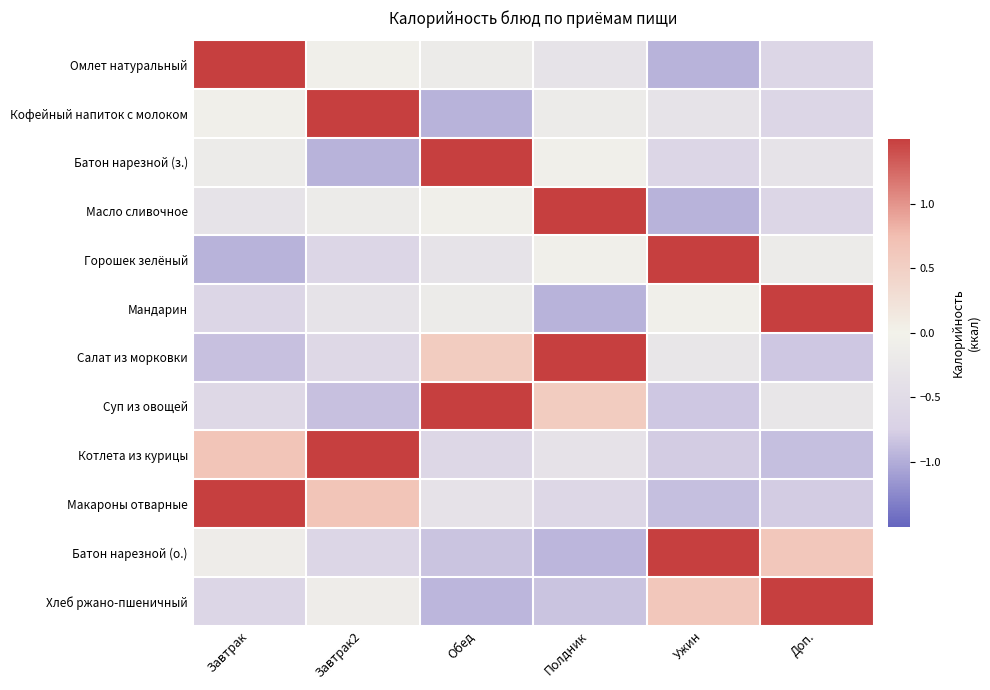

Reading right to left, list all the values displayed in this chart.

Омлет натуральный: Доп.=-0.6	Ужин=-1.0	Полдник=-0.3	Обед=-0.2	Завтрак2=-0.1	Завтрак=2.1
Кофейный напиток с молоком: Доп.=-0.6	Ужин=-0.3	Полдник=-0.2	Обед=-1.0	Завтрак2=2.1	Завтрак=-0.1
Батон нарезной (з.): Доп.=-0.3	Ужин=-0.6	Полдник=-0.1	Обед=2.1	Завтрак2=-1.0	Завтрак=-0.2
Масло сливочное: Доп.=-0.6	Ужин=-1.0	Полдник=2.1	Обед=-0.1	Завтрак2=-0.2	Завтрак=-0.3
Горошек зелёный: Доп.=-0.2	Ужин=2.1	Полдник=-0.1	Обед=-0.3	Завтрак2=-0.6	Завтрак=-1.0
Мандарин: Доп.=2.1	Ужин=-0.1	Полдник=-1.0	Обед=-0.2	Завтрак2=-0.3	Завтрак=-0.6
Салат из морковки: Доп.=-0.8	Ужин=-0.3	Полдник=2.0	Обед=0.6	Завтрак2=-0.6	Завтрак=-0.9
Суп из овощей: Доп.=-0.3	Ужин=-0.8	Полдник=0.6	Обед=2.0	Завтрак2=-0.9	Завтрак=-0.6
Котлета из курицы: Доп.=-0.9	Ужин=-0.8	Полдник=-0.3	Обед=-0.6	Завтрак2=1.9	Завтрак=0.7
Макароны отварные: Доп.=-0.8	Ужин=-0.9	Полдник=-0.6	Обед=-0.3	Завтрак2=0.7	Завтрак=1.9
Батон нарезной (о.): Доп.=0.6	Ужин=1.9	Полдник=-0.9	Обед=-0.8	Завтрак2=-0.6	Завтрак=-0.1
Хлеб ржано-пшеничный: Доп.=1.9	Ужин=0.6	Полдник=-0.8	Обед=-0.9	Завтрак2=-0.1	Завтрак=-0.6